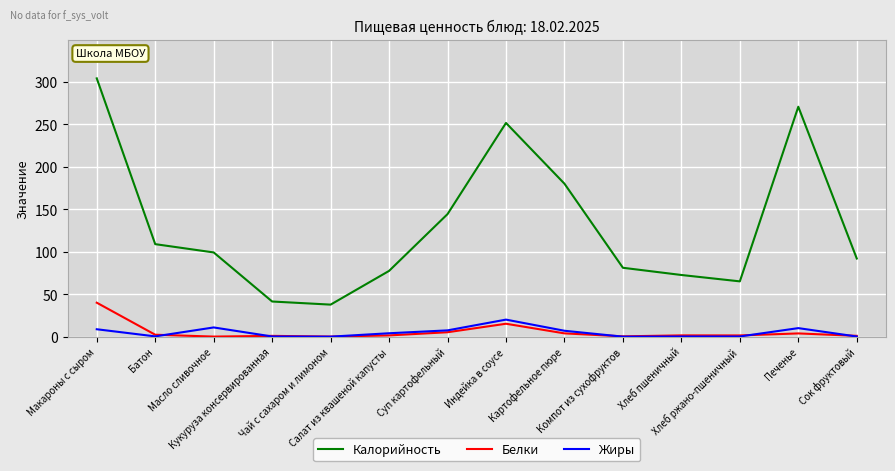

Is this an area chart (filled region under the line)?

No